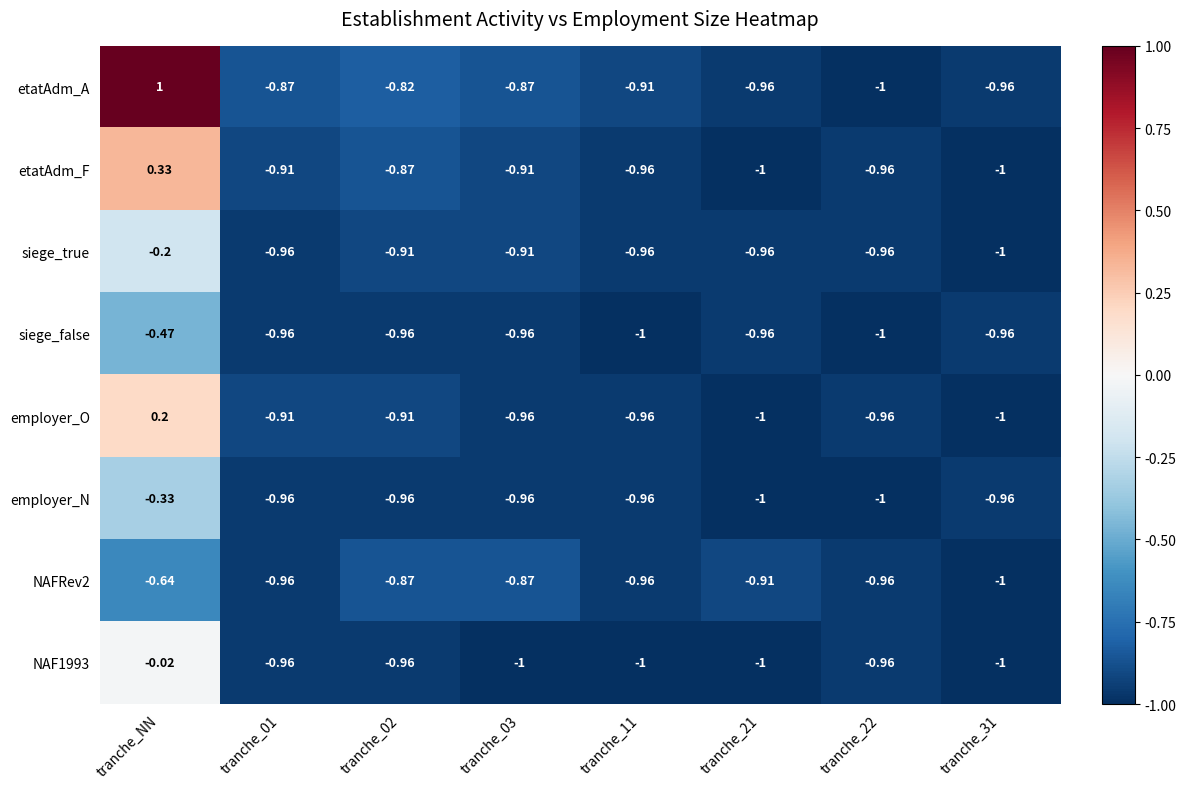

At which label does employer_O first exceed 0?

tranche_NN